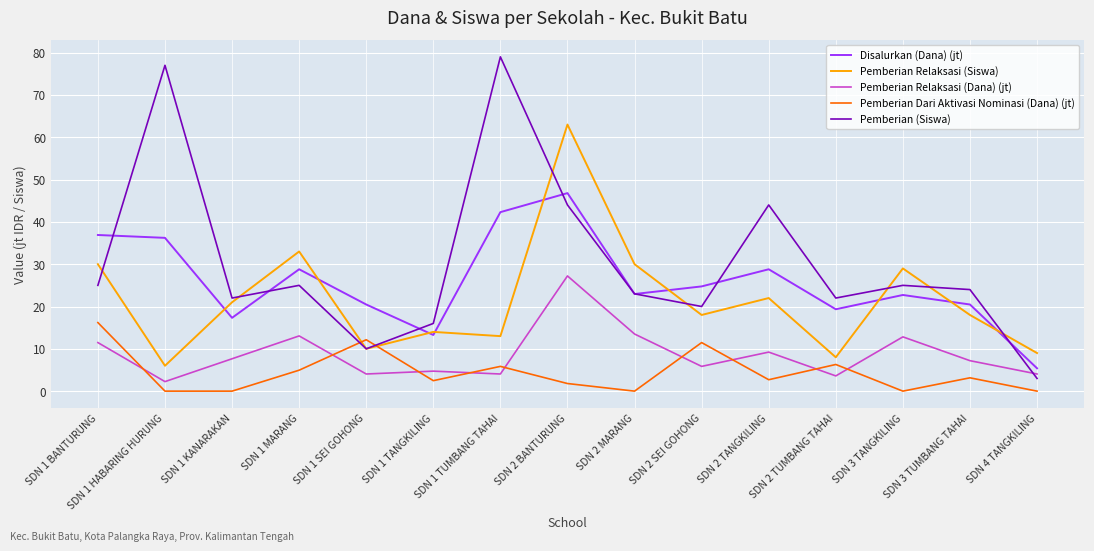

List the series in order of their peak value, lowest first.

Pemberian Dari Aktivasi Nominasi (Dana) (jt), Pemberian Relaksasi (Dana) (jt), Disalurkan (Dana) (jt), Pemberian Relaksasi (Siswa), Pemberian (Siswa)